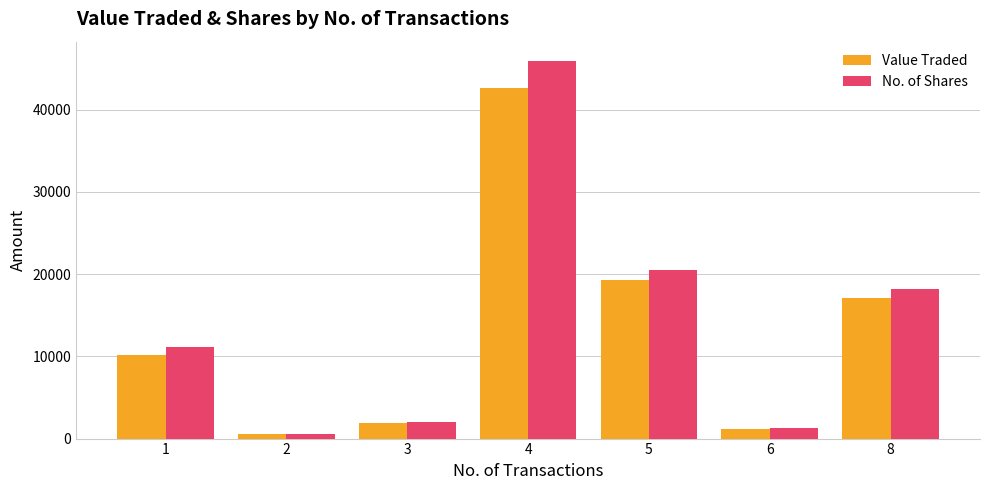

Reading right to left, what are all the values shown in this chart?

Value Traded: 8=17107	6=1153	5=19263	4=42683	3=1880	2=514	1=10219
No. of Shares: 8=18212	6=1256	5=20534	4=45968	3=2000	2=556	1=11083